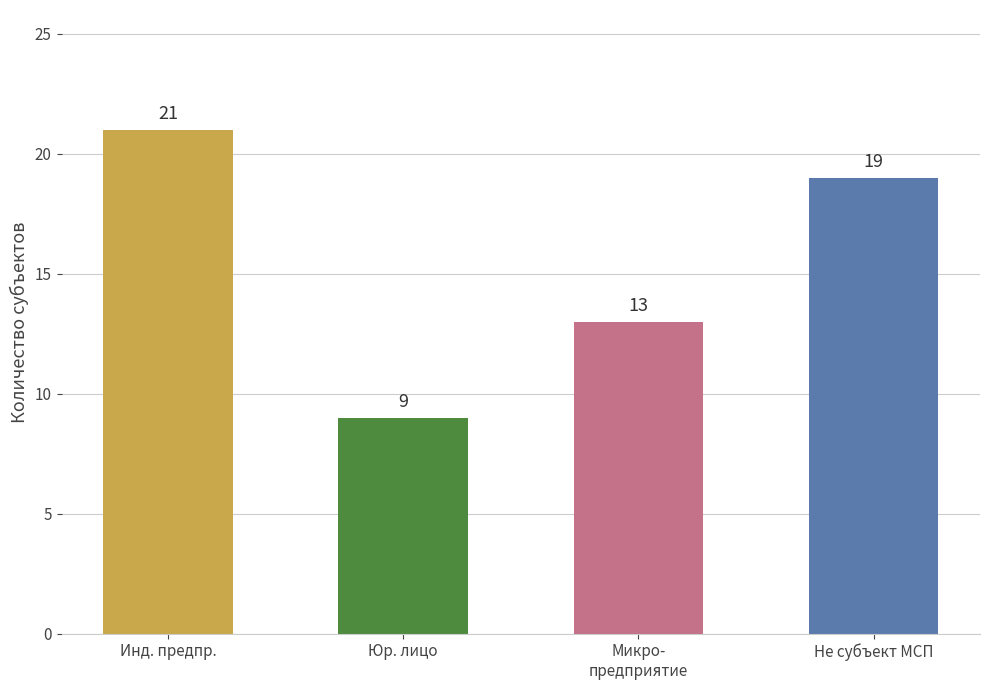

Which series has the largest range (max minus min)?

Не является субъектом МСП